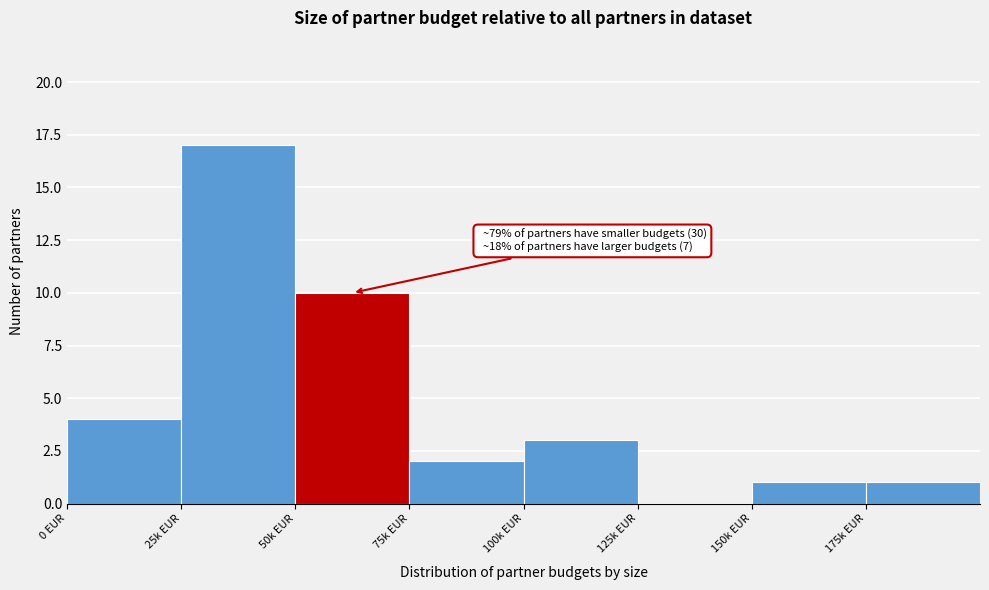

Reading right to left, transcribe all the data shown in this chart.

175k EUR=1	150k EUR=1	125k EUR=0	100k EUR=3	75k EUR=2	50k EUR=10	25k EUR=17	0 EUR=4